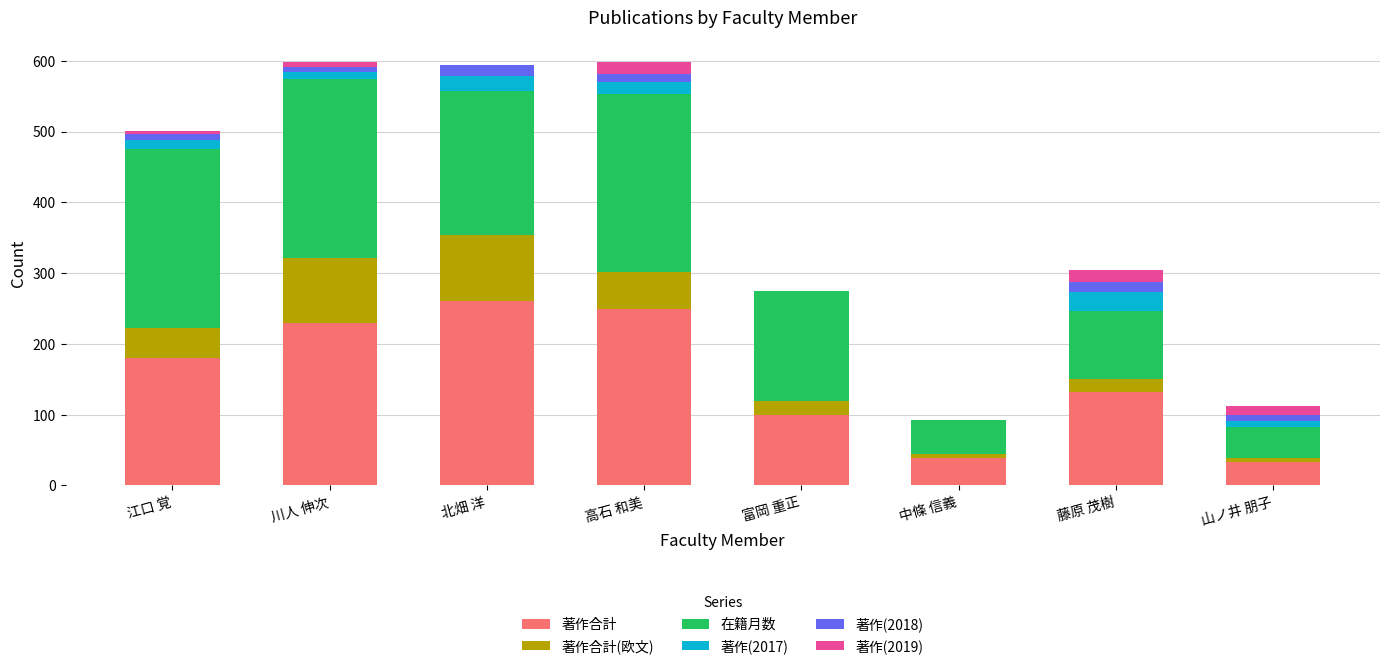

How many series are shown in this chart?

6